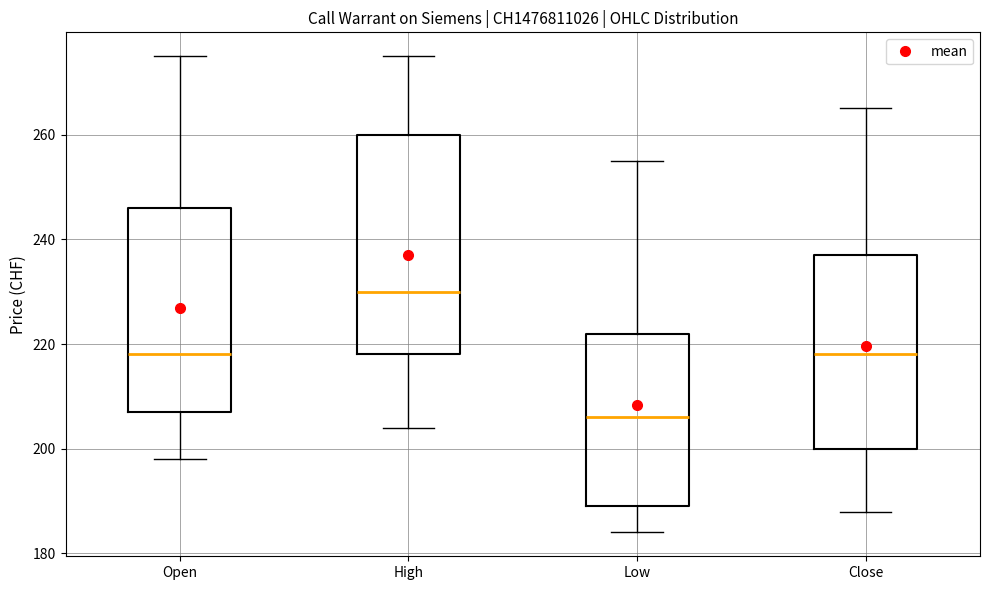

Where is the lower edge of the box for High on the y-axis? The values are not printed on the chart, so give them approximately, as read against the axis.

218